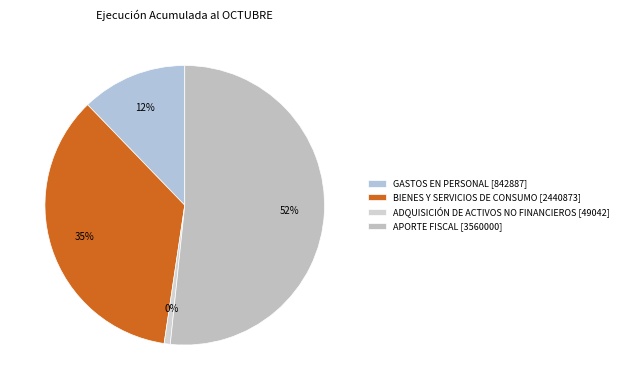

Which category has the smallest portion of the pie?

ADQUISICIÓN DE ACTIVOS NO FINANCIEROS [49042]